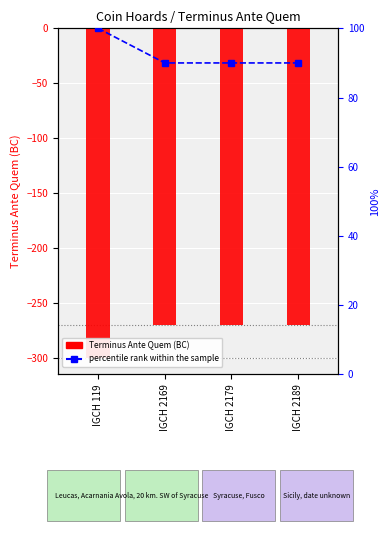

Count the number of data series in this chart.

2